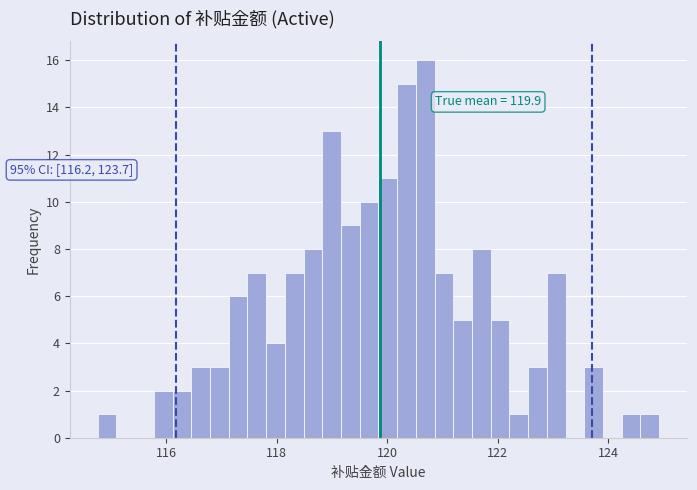

Read against the x-axis, roughly where is the centre of the tallest bar?

120.6